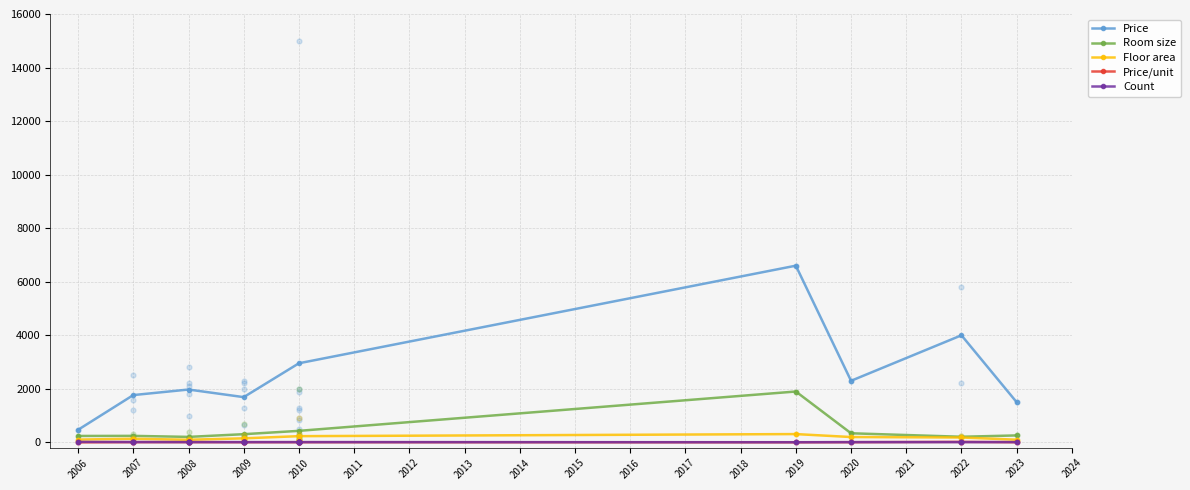

Which series contains the highest Y value?

Price